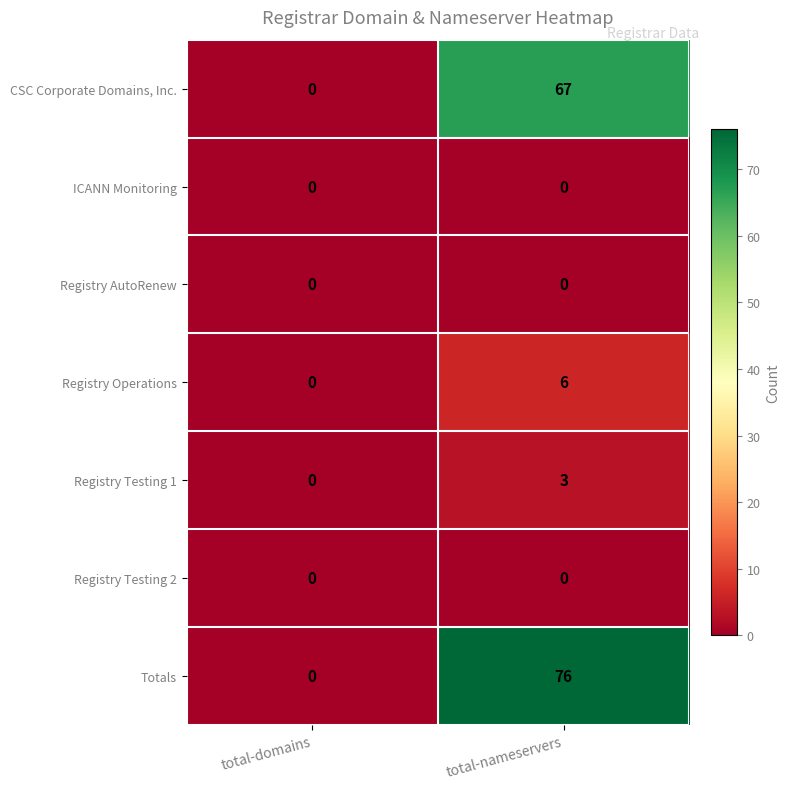

Which series has the largest total across all categories?

Totals